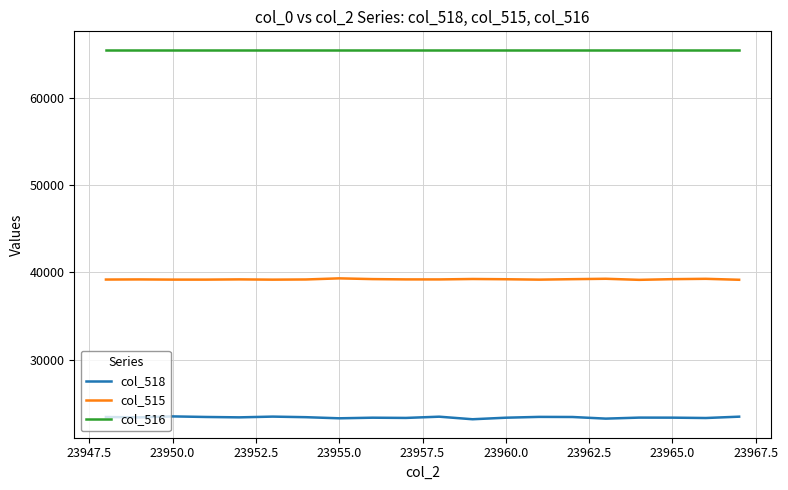

Which series has the largest total across all categories?

col_516